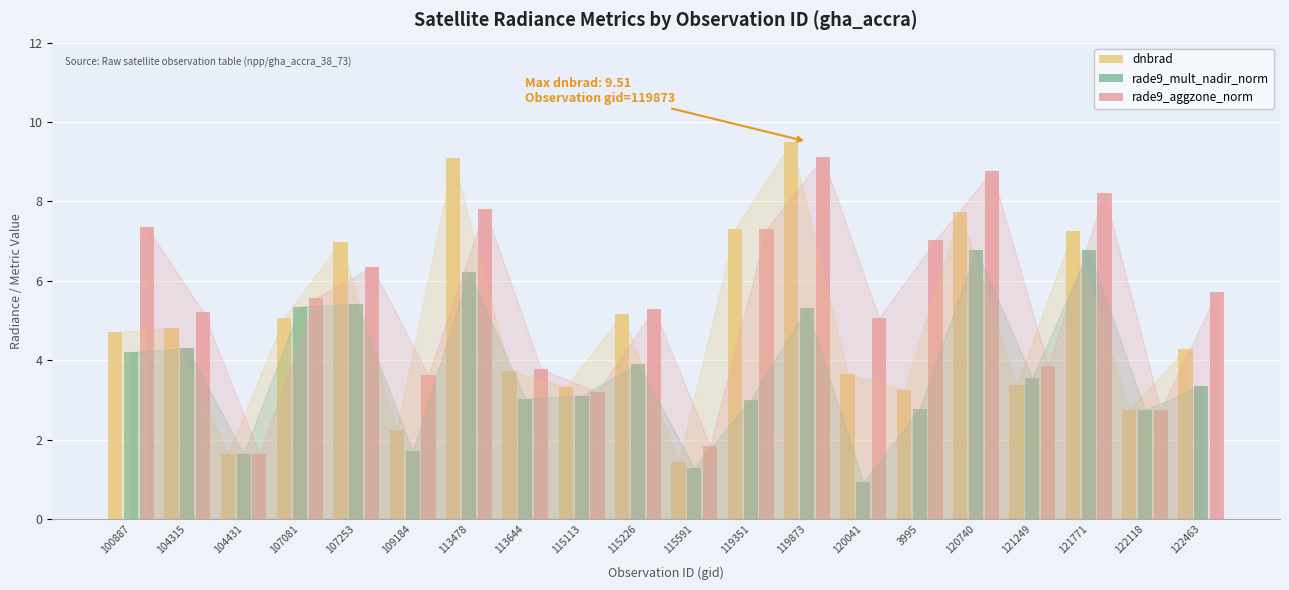

What are all the series names shown in the legend?

dnbrad, rade9_mult_nadir_norm, rade9_aggzone_norm